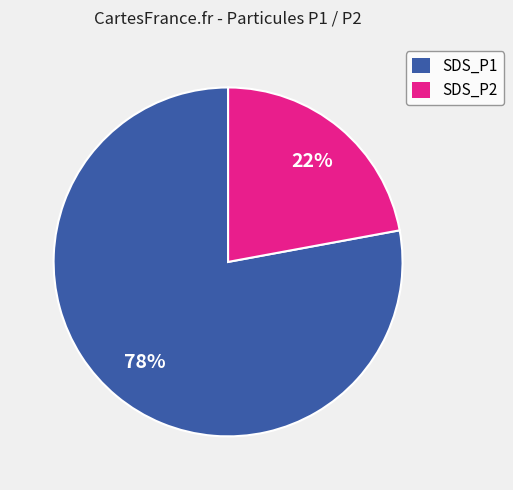

What is the ratio of the value at SDS_P1 to the value at SDS_P2?

3.5